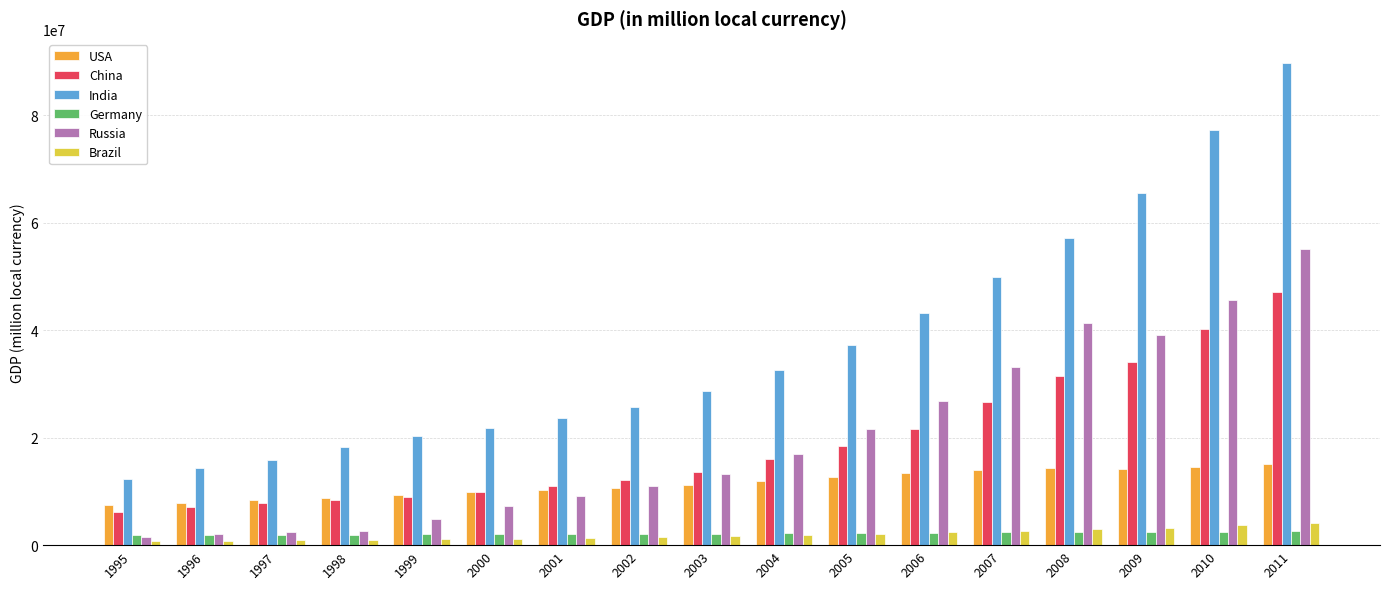

What is the total value across all series at 2003?

70388712.5